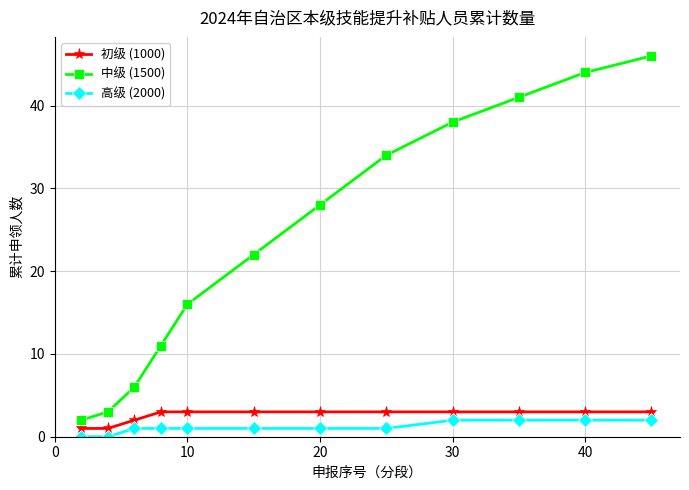

Count the number of categories in the chart.

12